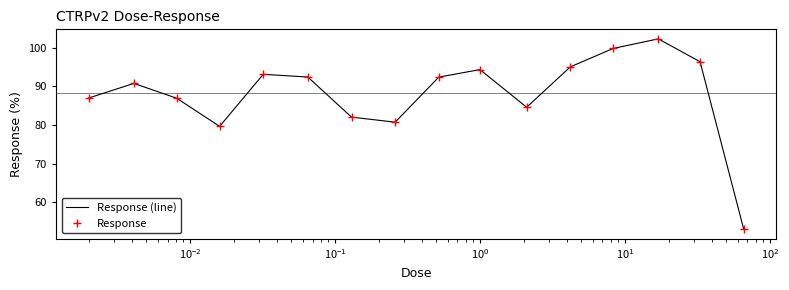

How many categories are shown in the chart?

16